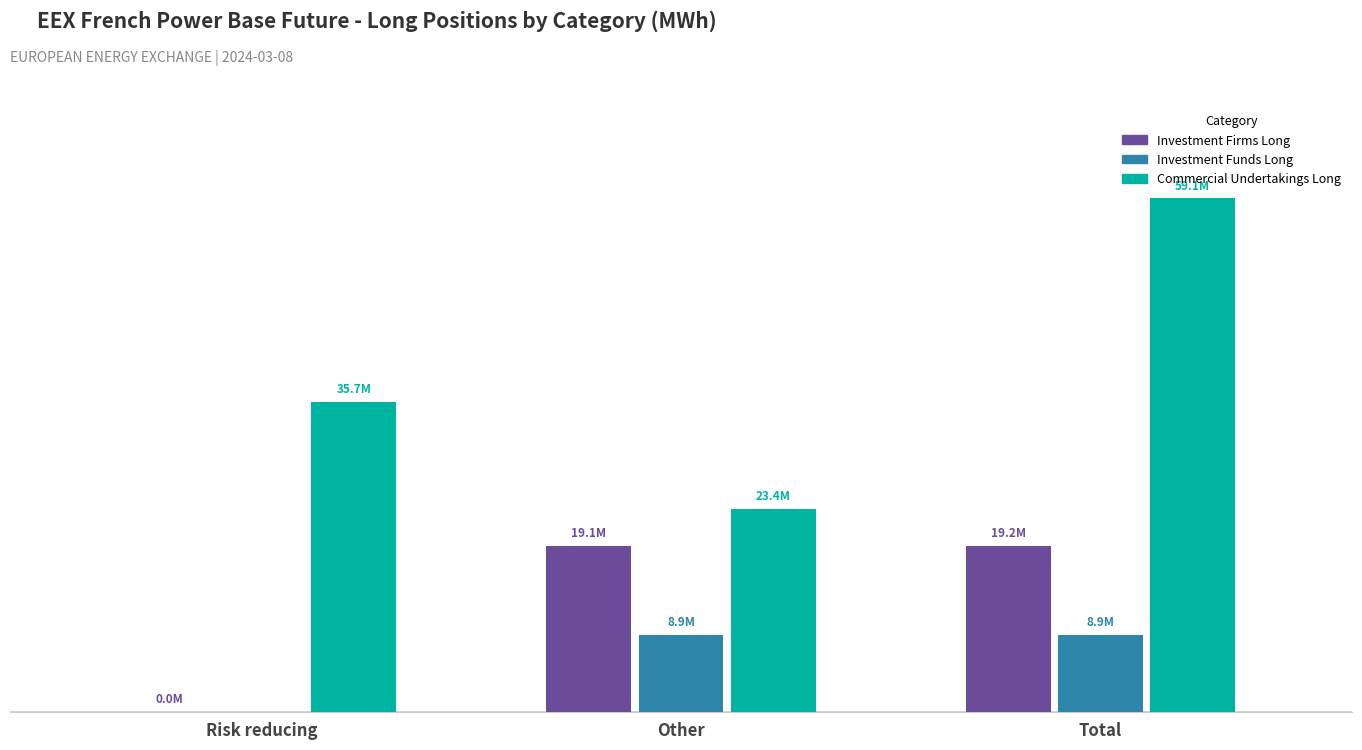

What are all the series names shown in the legend?

Investment Firms Long, Investment Funds Long, Commercial Undertakings Long